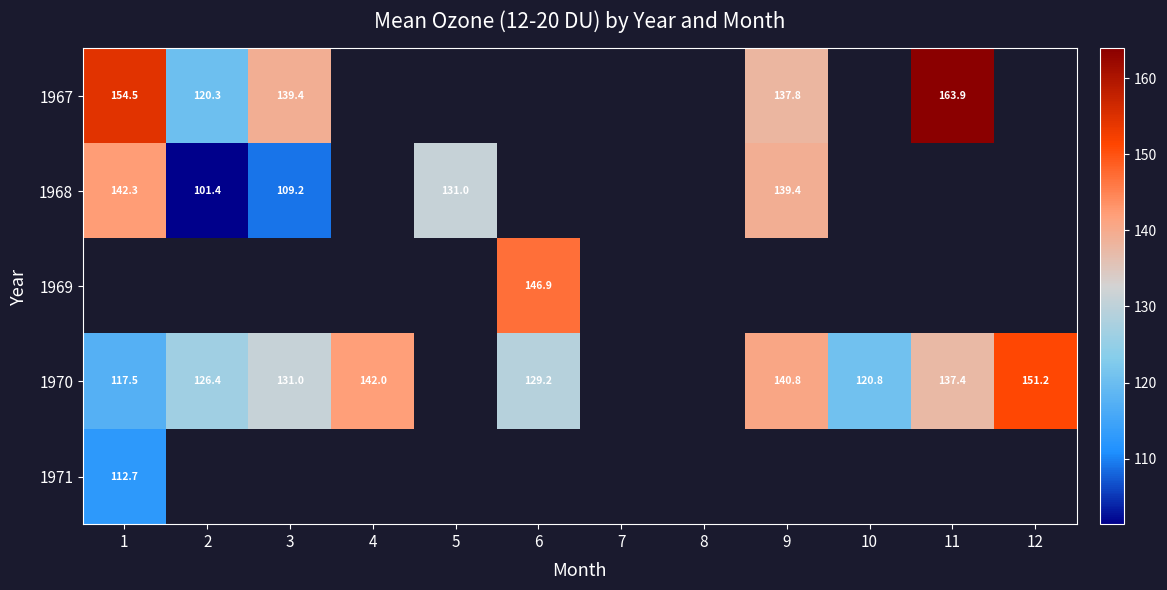

What is the maximum value shown in the chart?

163.9